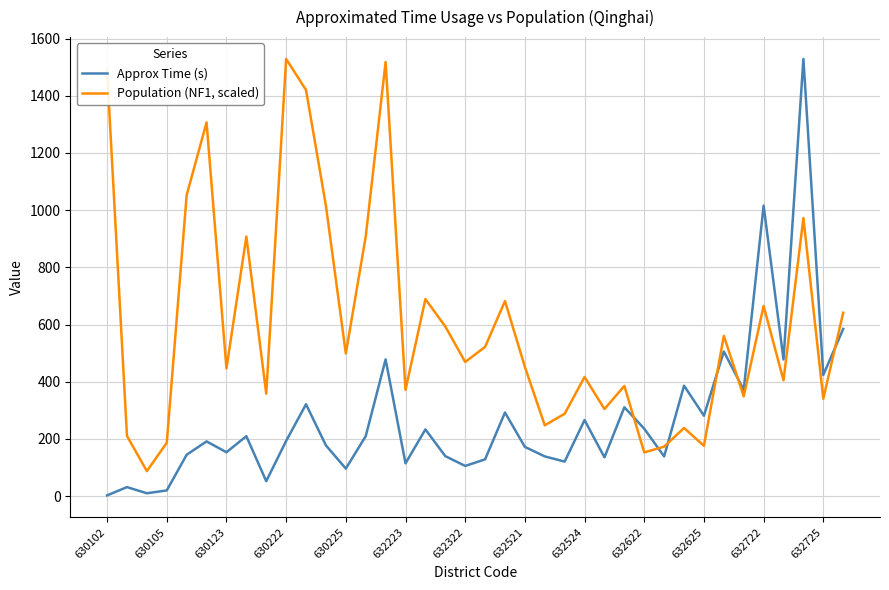

Which series has the largest total across all categories?

Population (NF1, scaled)